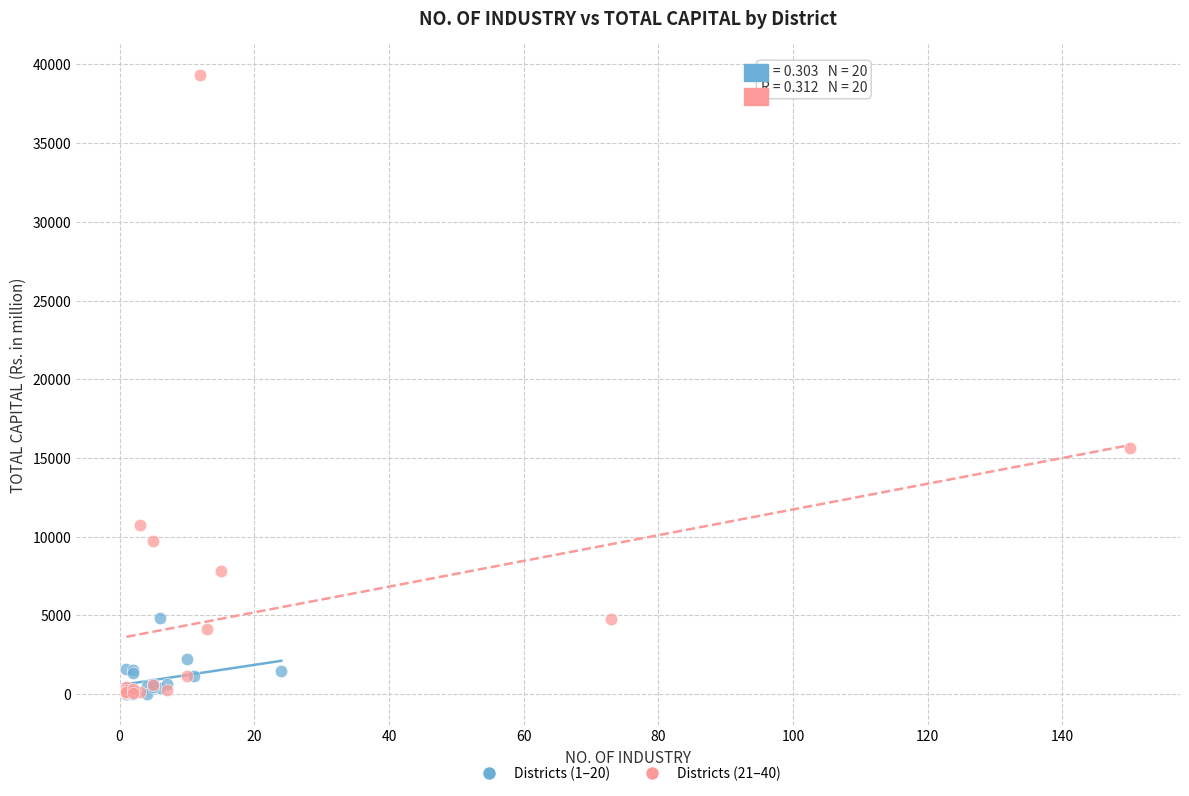

Which series has the largest Y range (max minus min)?

Districts (21–40)